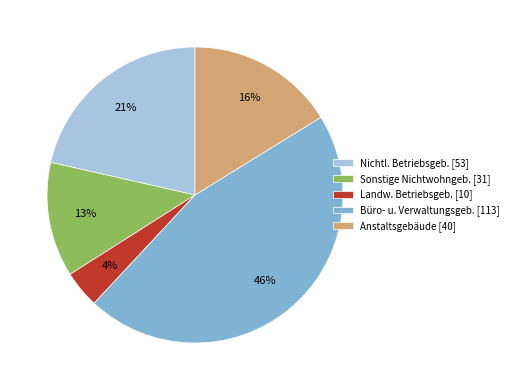

To the nearest percent, what is the difference between the largest and smallest slice percentages?

42%